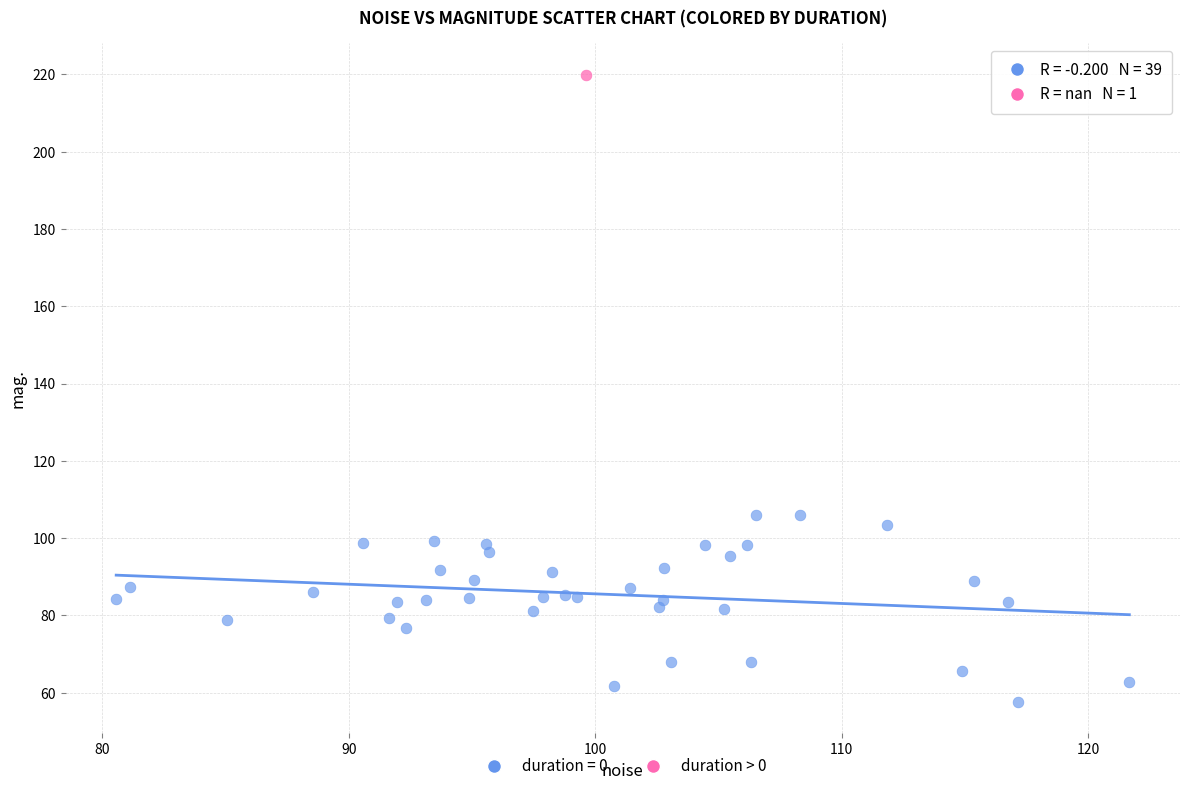

What are all the series names shown in the legend?

duration = 0, duration > 0